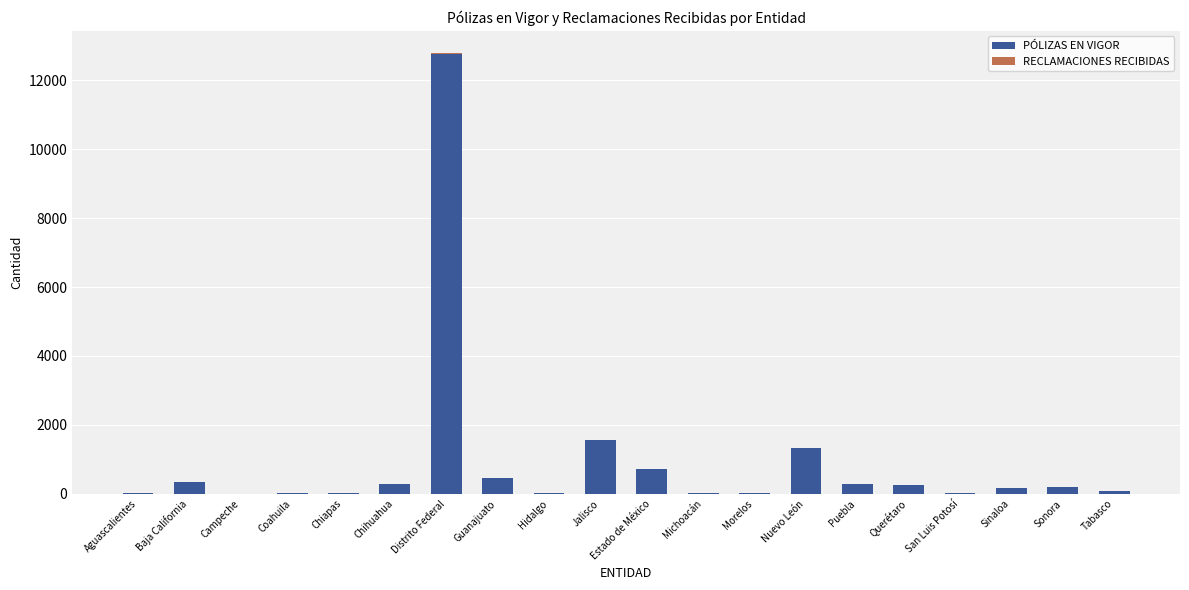

Are the bars grouped side by side (vs. stacked)?

No